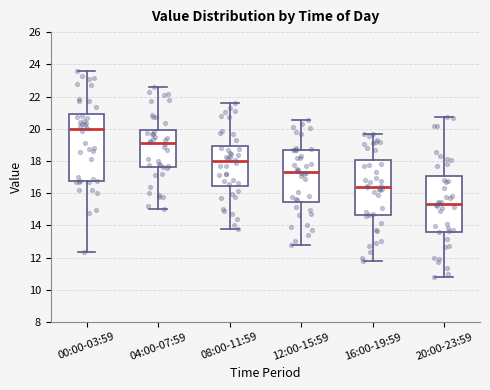

Where does the median line of the box for 20:00-23:59 sit on the y-axis? The values are not printed on the chart, so give them approximately, as read against the axis.

15.4